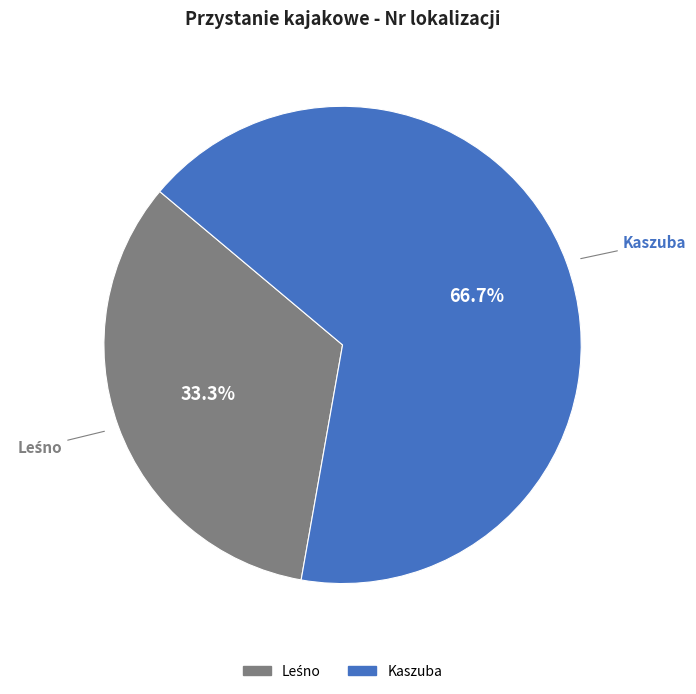

Which slice is the largest?

Kaszuba